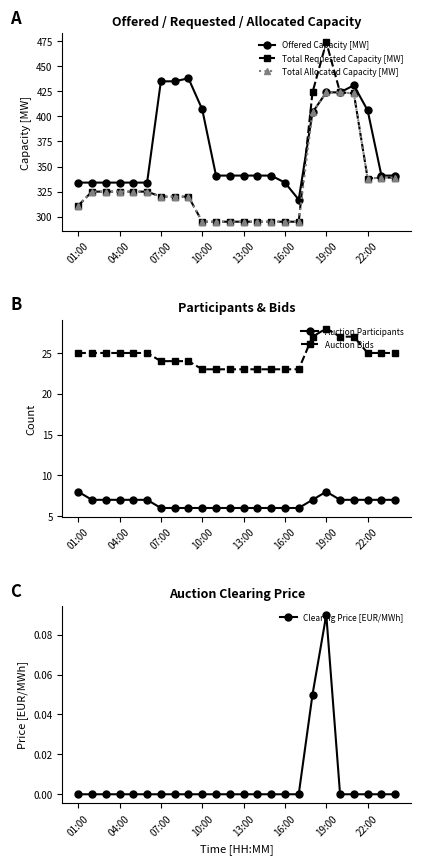

At which category does the chart reach its minimum across all series?

01:00